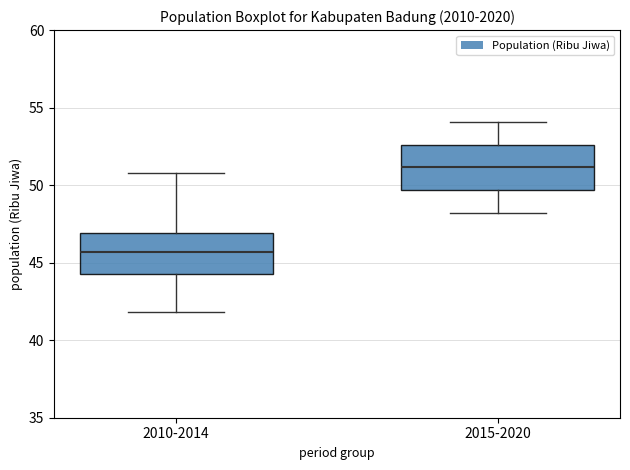

Where is the upper edge of the box for 2010-2014 on the y-axis? The values are not printed on the chart, so give them approximately, as read against the axis.

47.0